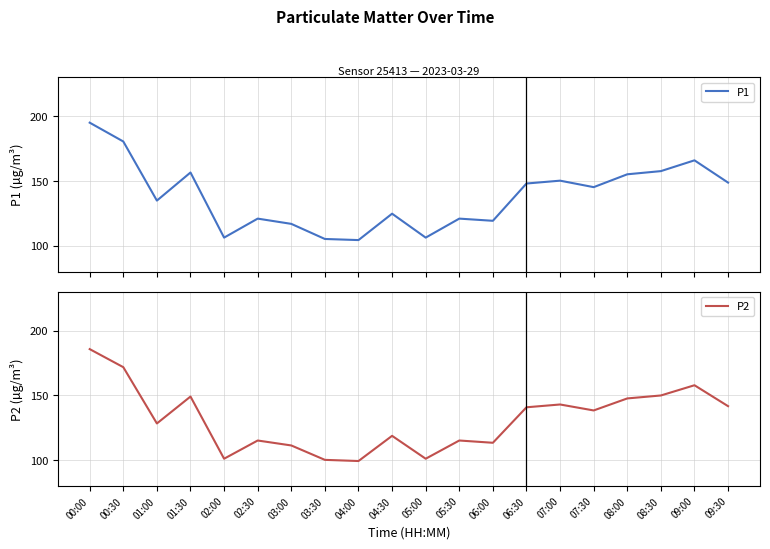

Rank the series at 01:00 from highest to lowest value.

P1, P2